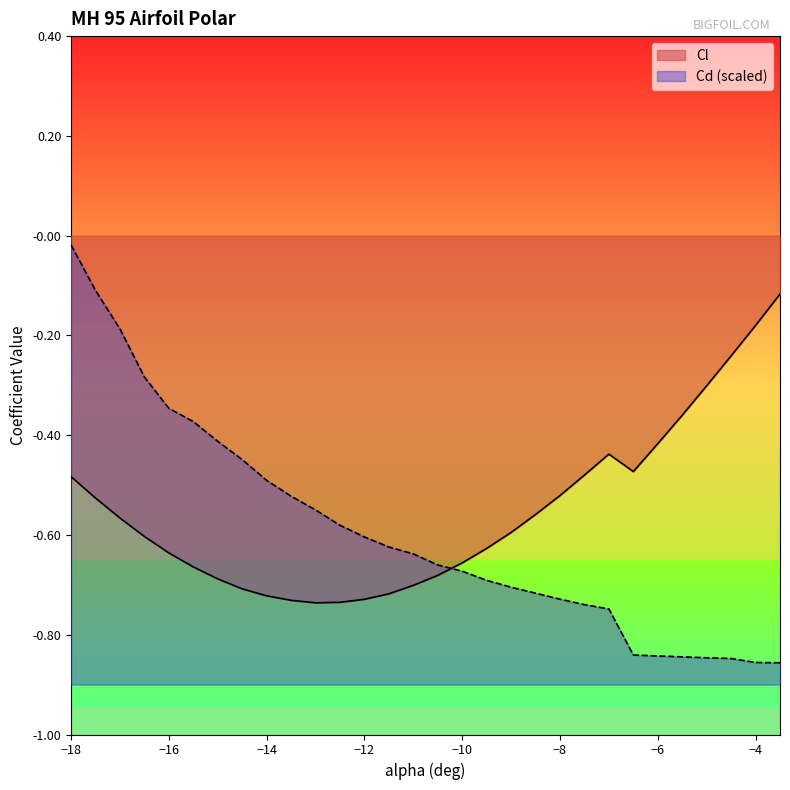

At which label is Cl closest to 0?

-3.5